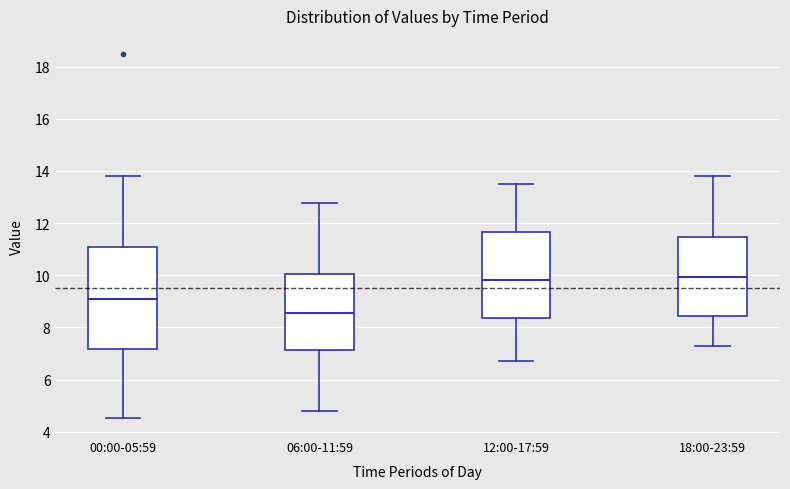

Reading left to right, read every box against the y-axis: the position of its median line, the range the box covers, and the ends of its whiskers. The values are not printed on the chart, so give them approximately, as read against the axis.

00:00-05:59: median 9.0, box 7.2 to 11.0, whiskers 4.6 to 13.8
06:00-11:59: median 8.6, box 7.2 to 10.0, whiskers 4.8 to 12.8
12:00-17:59: median 9.8, box 8.4 to 11.6, whiskers 6.8 to 13.6
18:00-23:59: median 10.0, box 8.4 to 11.4, whiskers 7.4 to 13.8